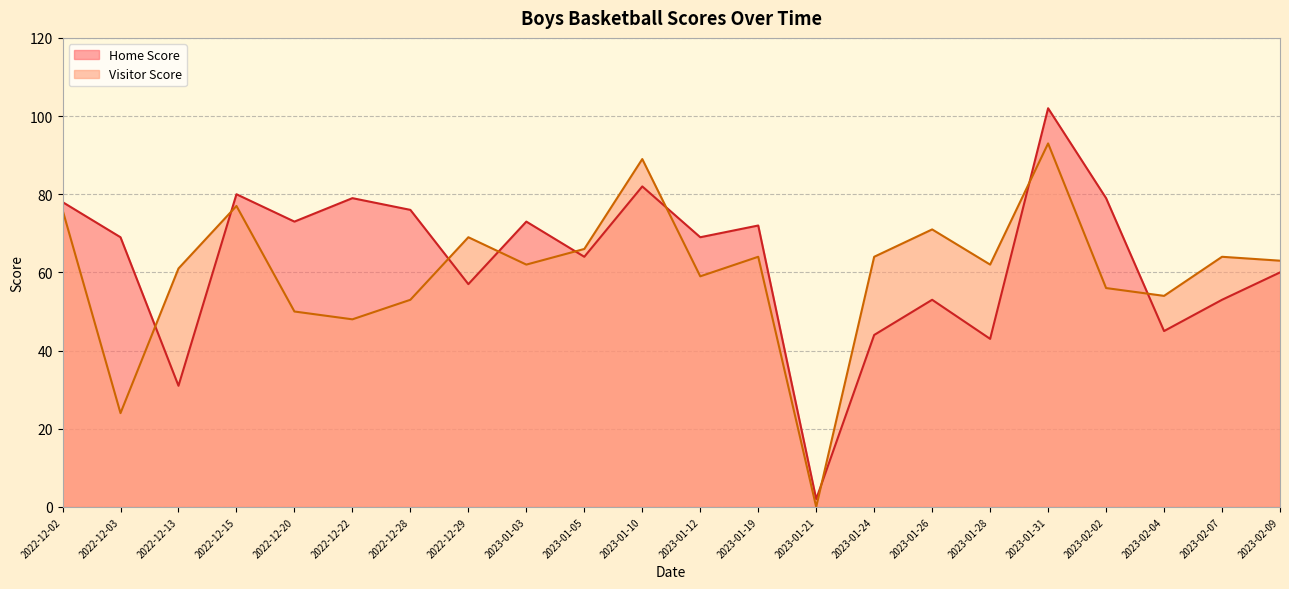

How many data points does each series have?

22